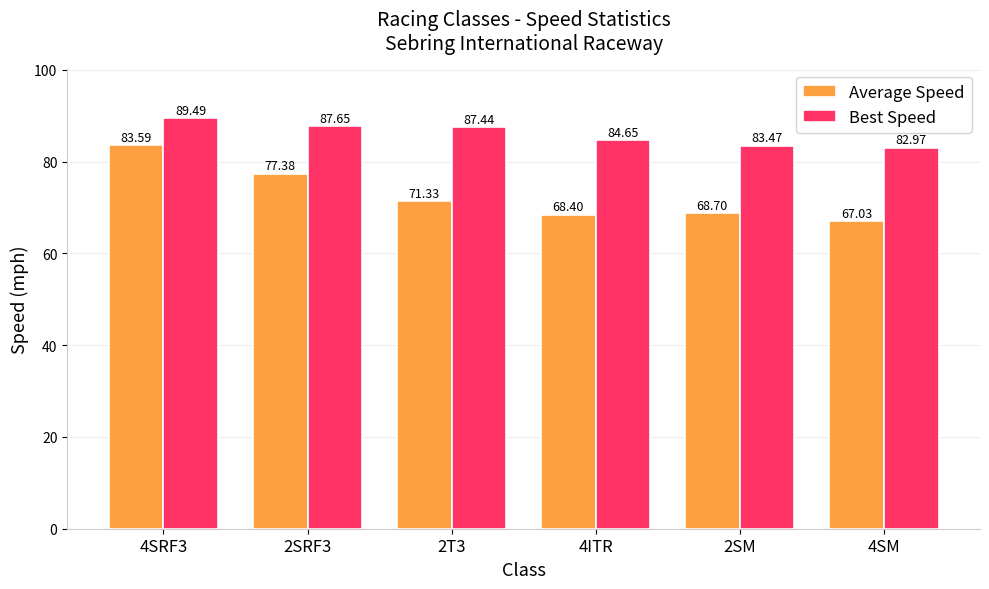

How many groups of bars are there?

6